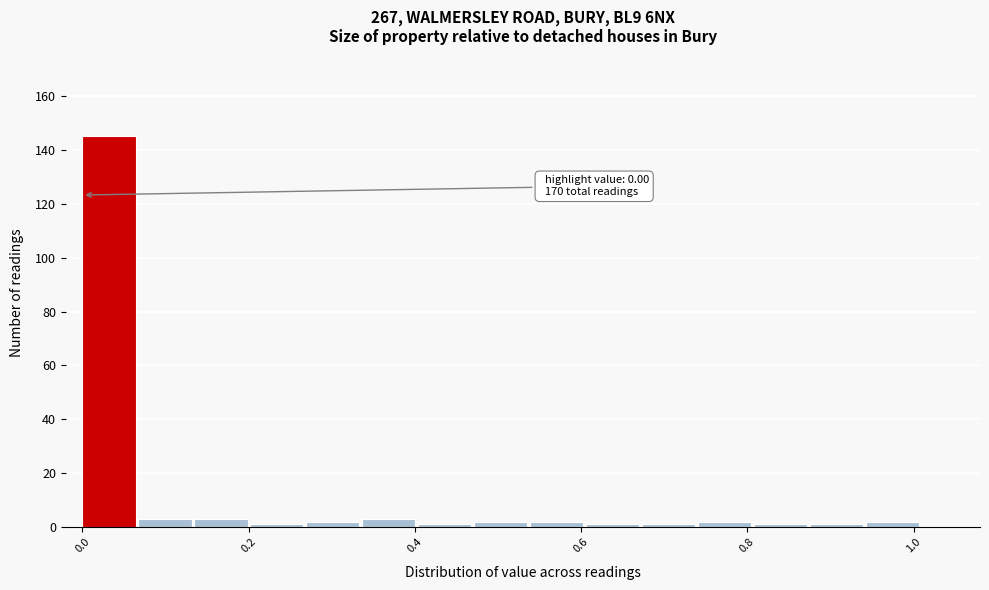

Read against the x-axis, roughly where is the centre of the tallest bar?

0.04